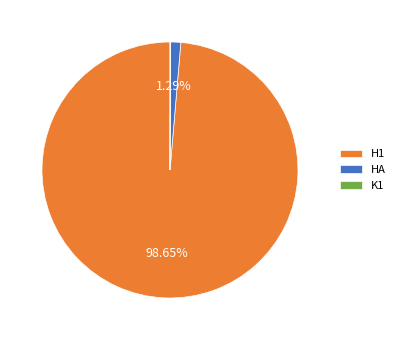

Which category accounts for the majority?

H1